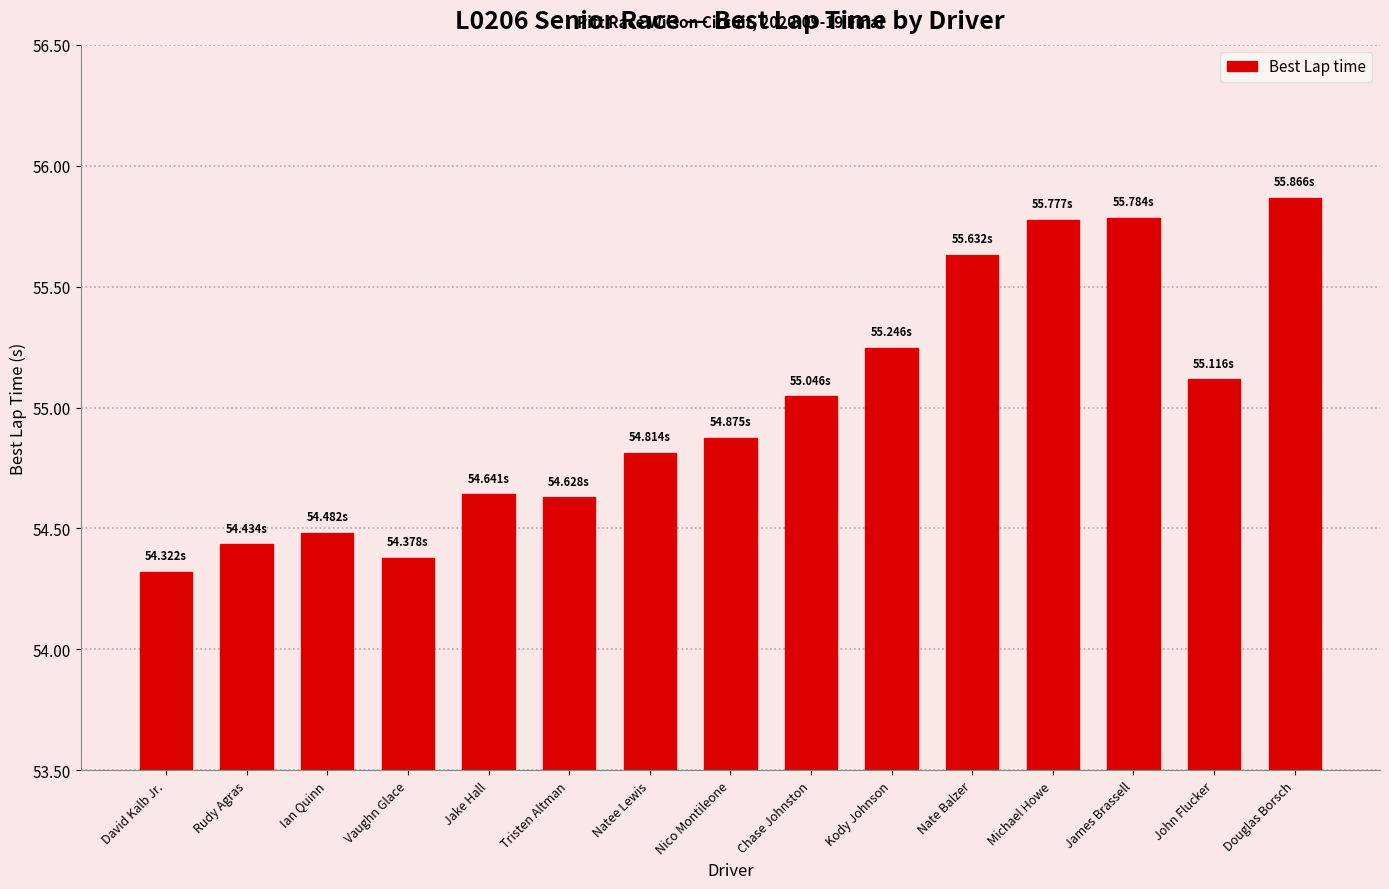

What is the difference between the second highest and minimum values?

1.5